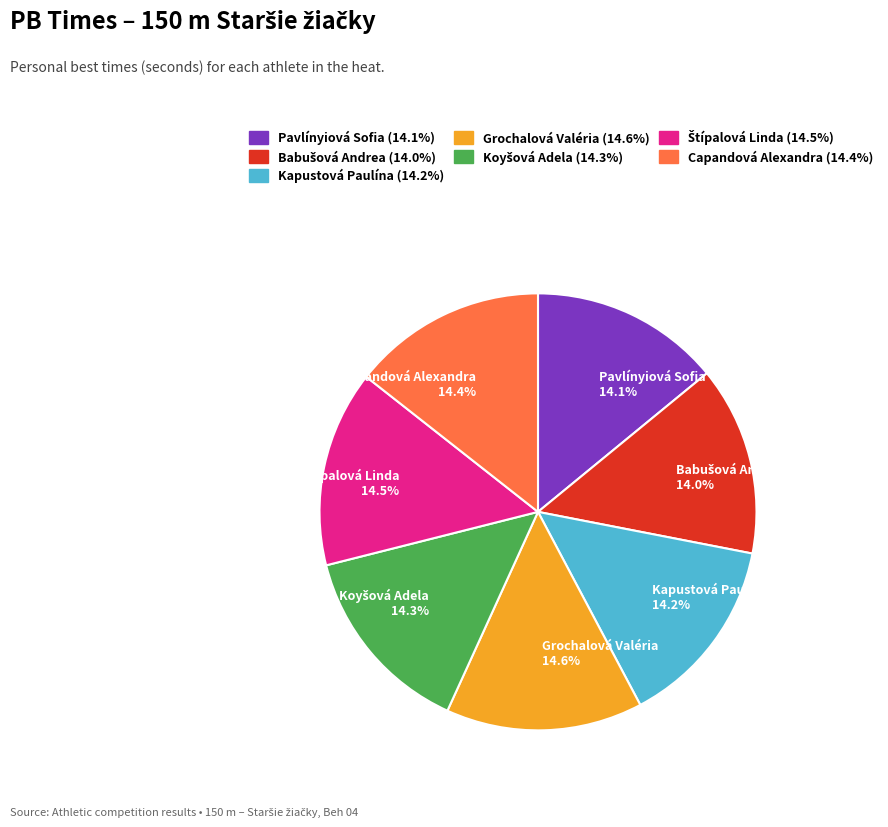

Is it true that Kapustová Paulína is 14% of the pie?

True